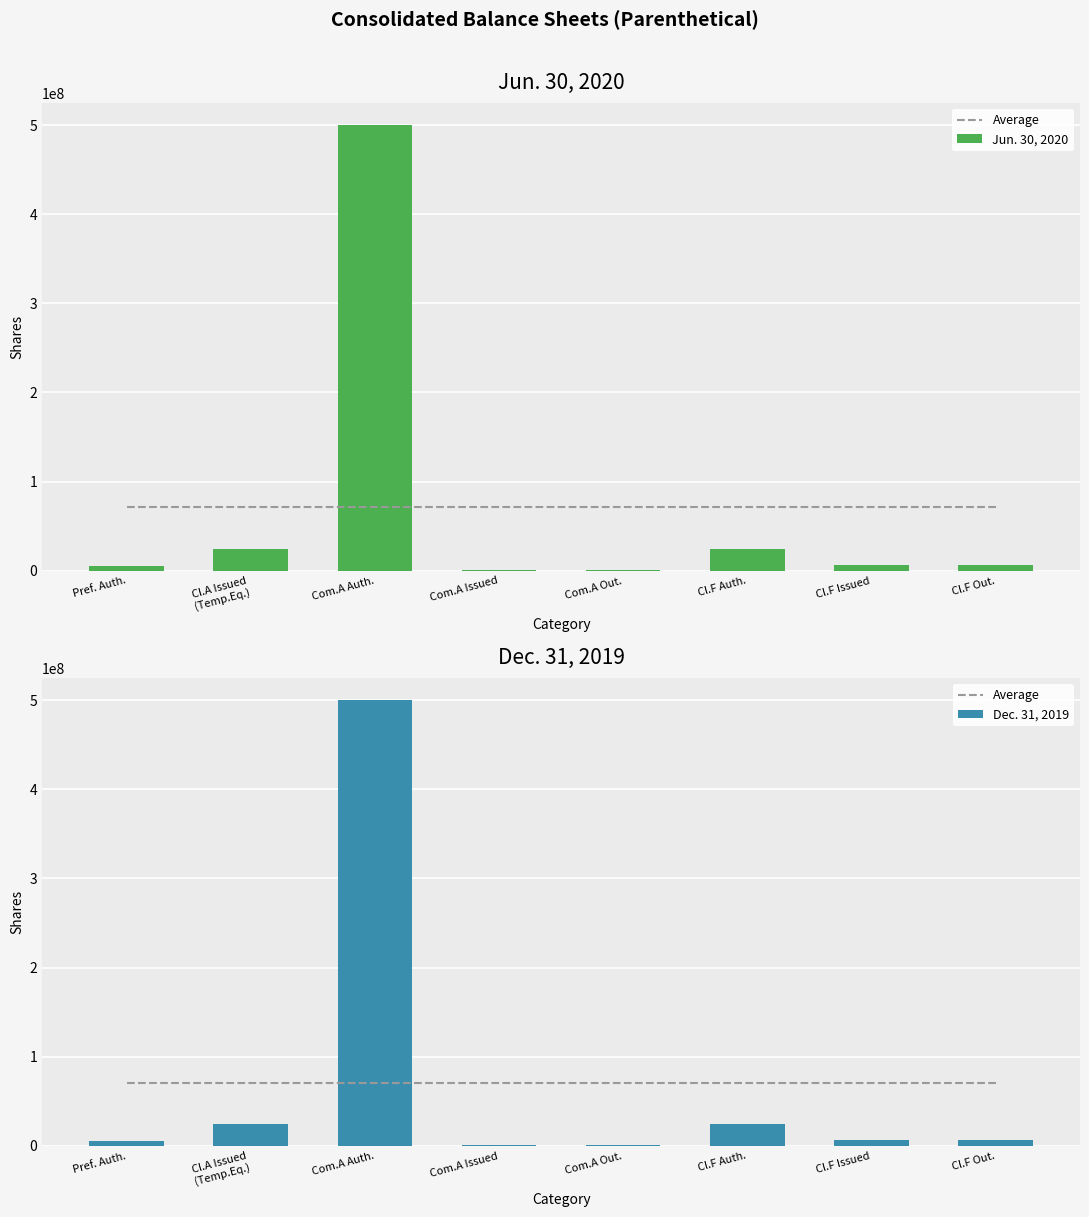

What is the total value across all series at Com.A Issued?

73002610.4